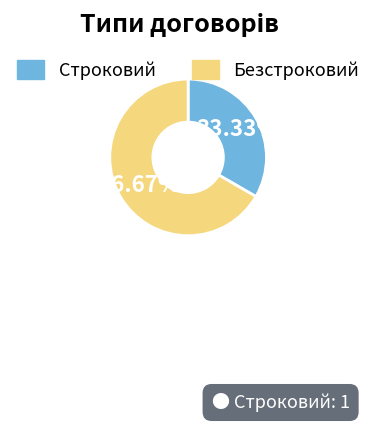

Between Безстроковий and Строковий, which is larger?

Безстроковий